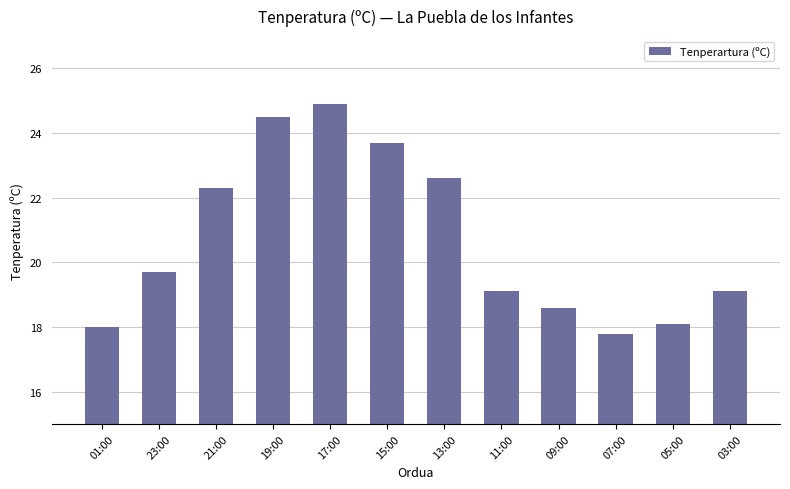

Reading right to left, what are all the values shown in this chart?

03:00=19.1	05:00=18.1	07:00=17.8	09:00=18.6	11:00=19.1	13:00=22.6	15:00=23.7	17:00=24.9	19:00=24.5	21:00=22.3	23:00=19.7	01:00=18.0